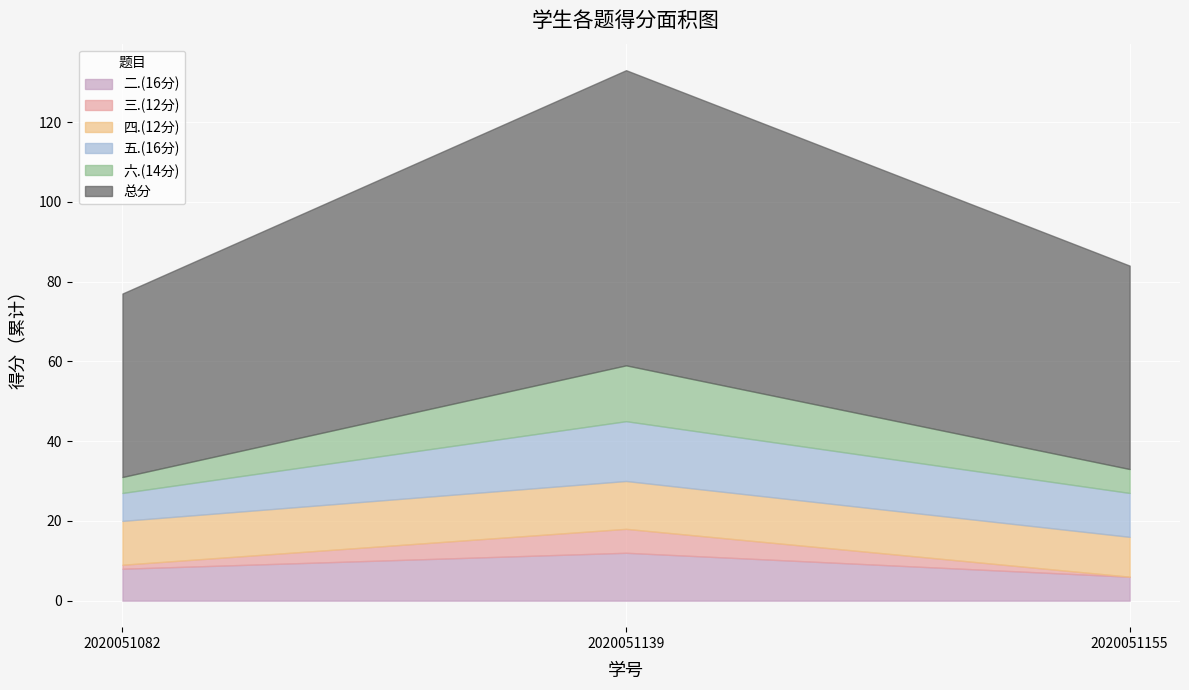

Which category has the lowest value across all series?

2020051155